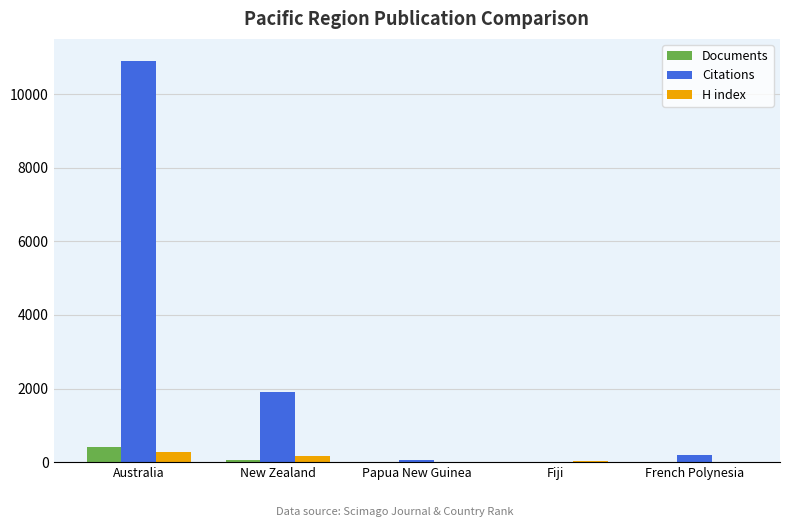

Are the bars grouped side by side (vs. stacked)?

Yes